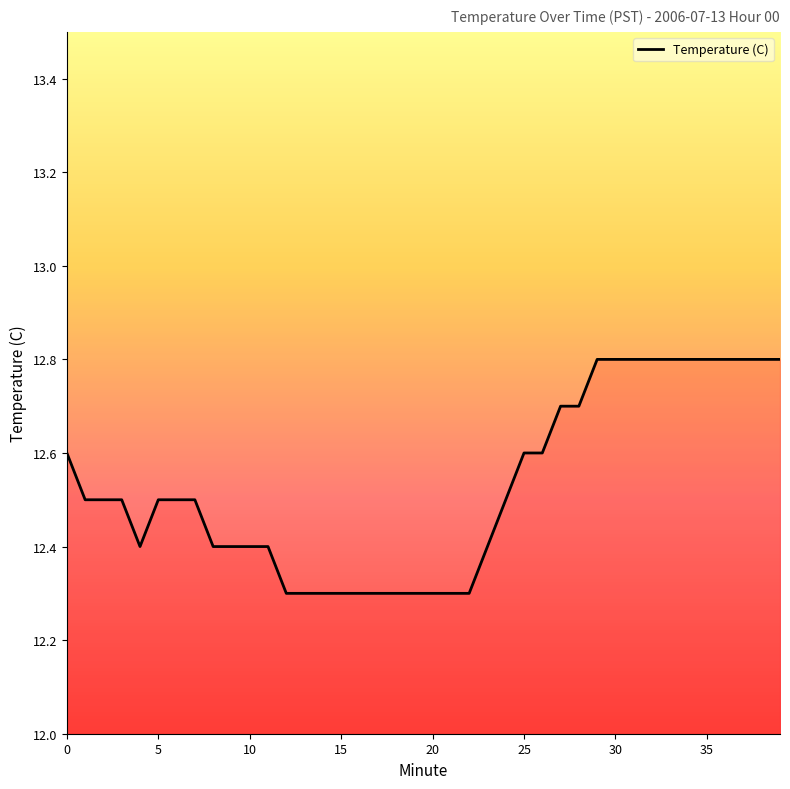

What is the difference between the maximum and minimum values?

0.5